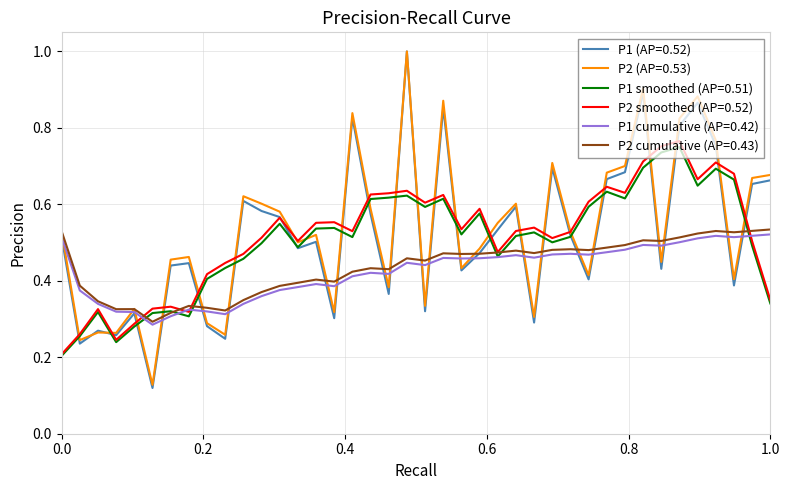

Which series has the widest spread of values?

P1 (AP=0.52)